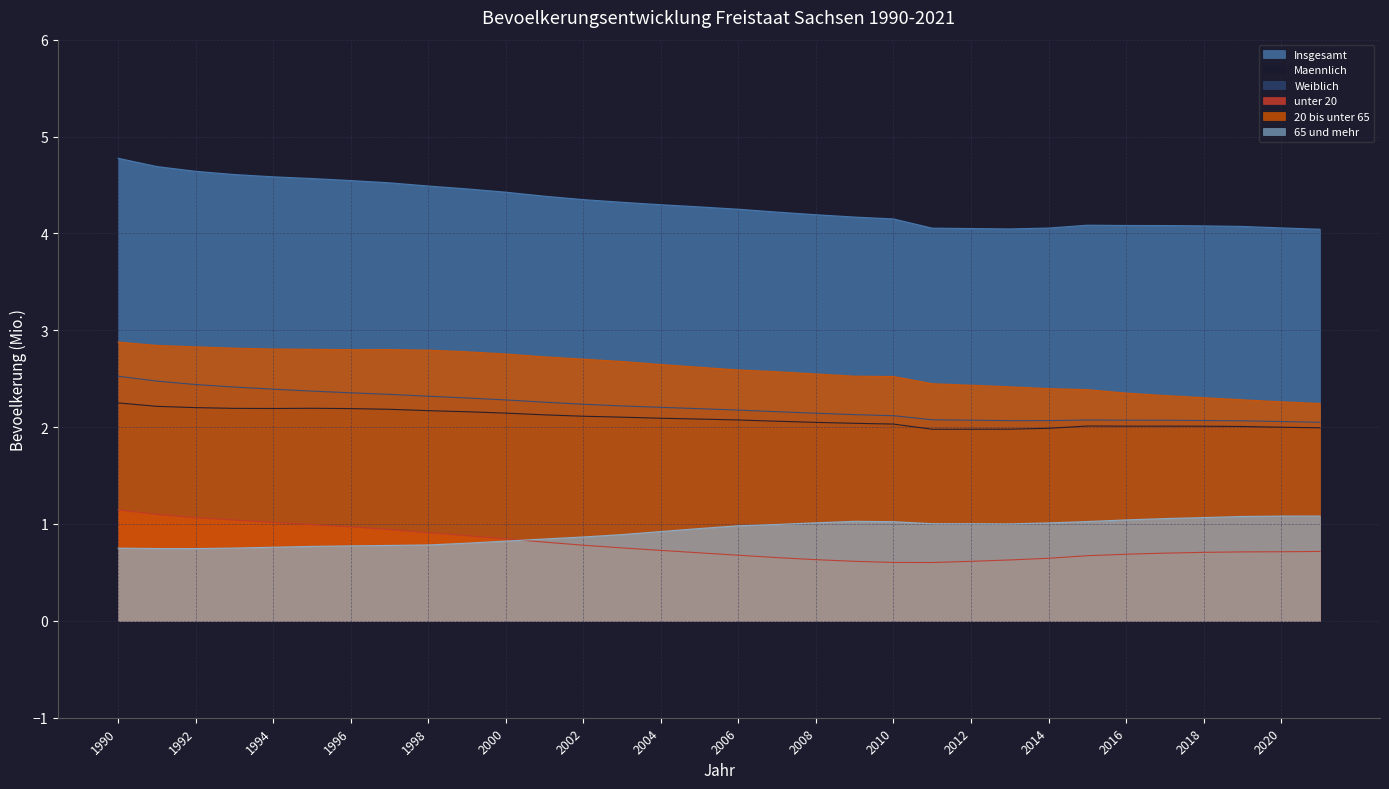

What is the difference between the second highest and minimum values in the 20 bis unter 65 series?

0.6